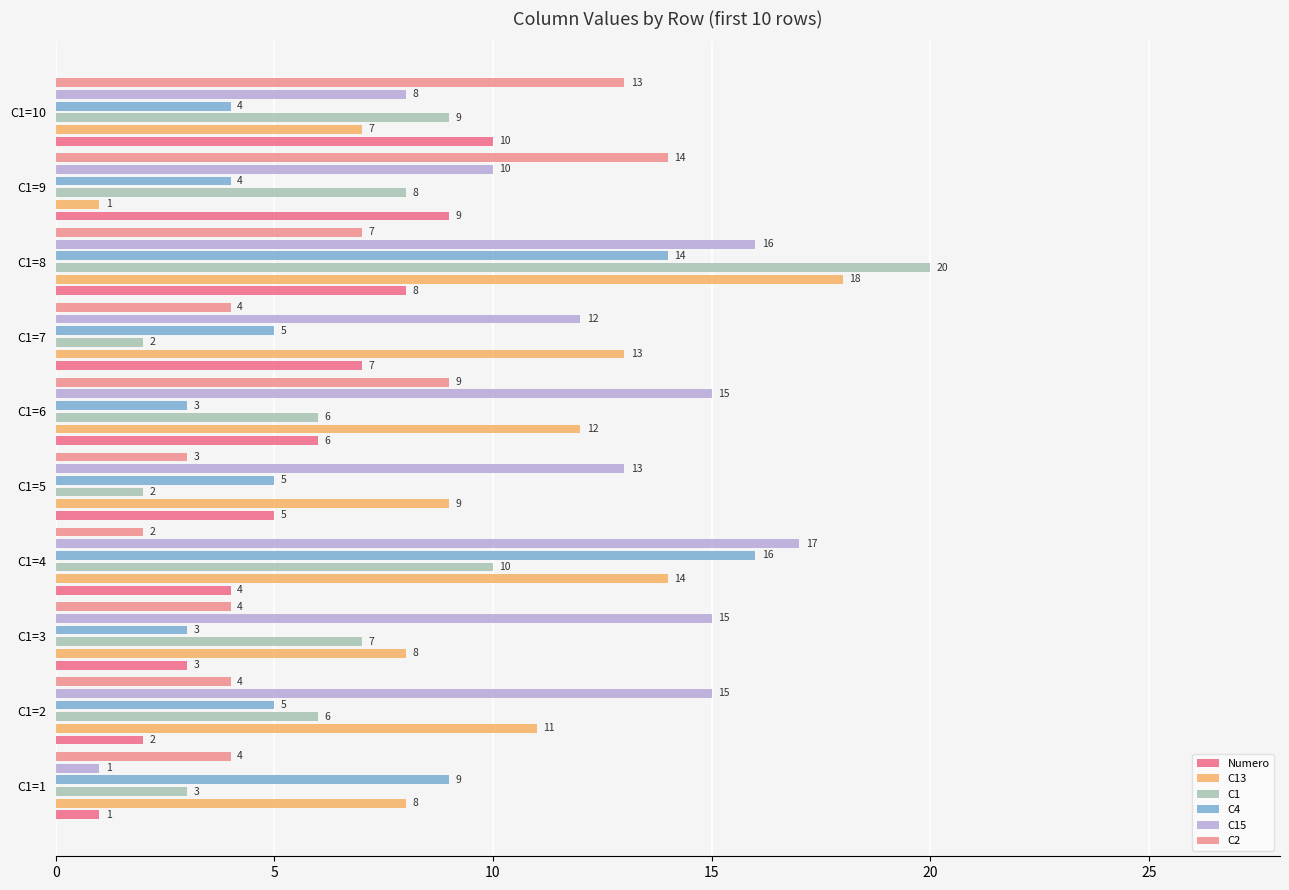

Count the number of categories in the chart.

10